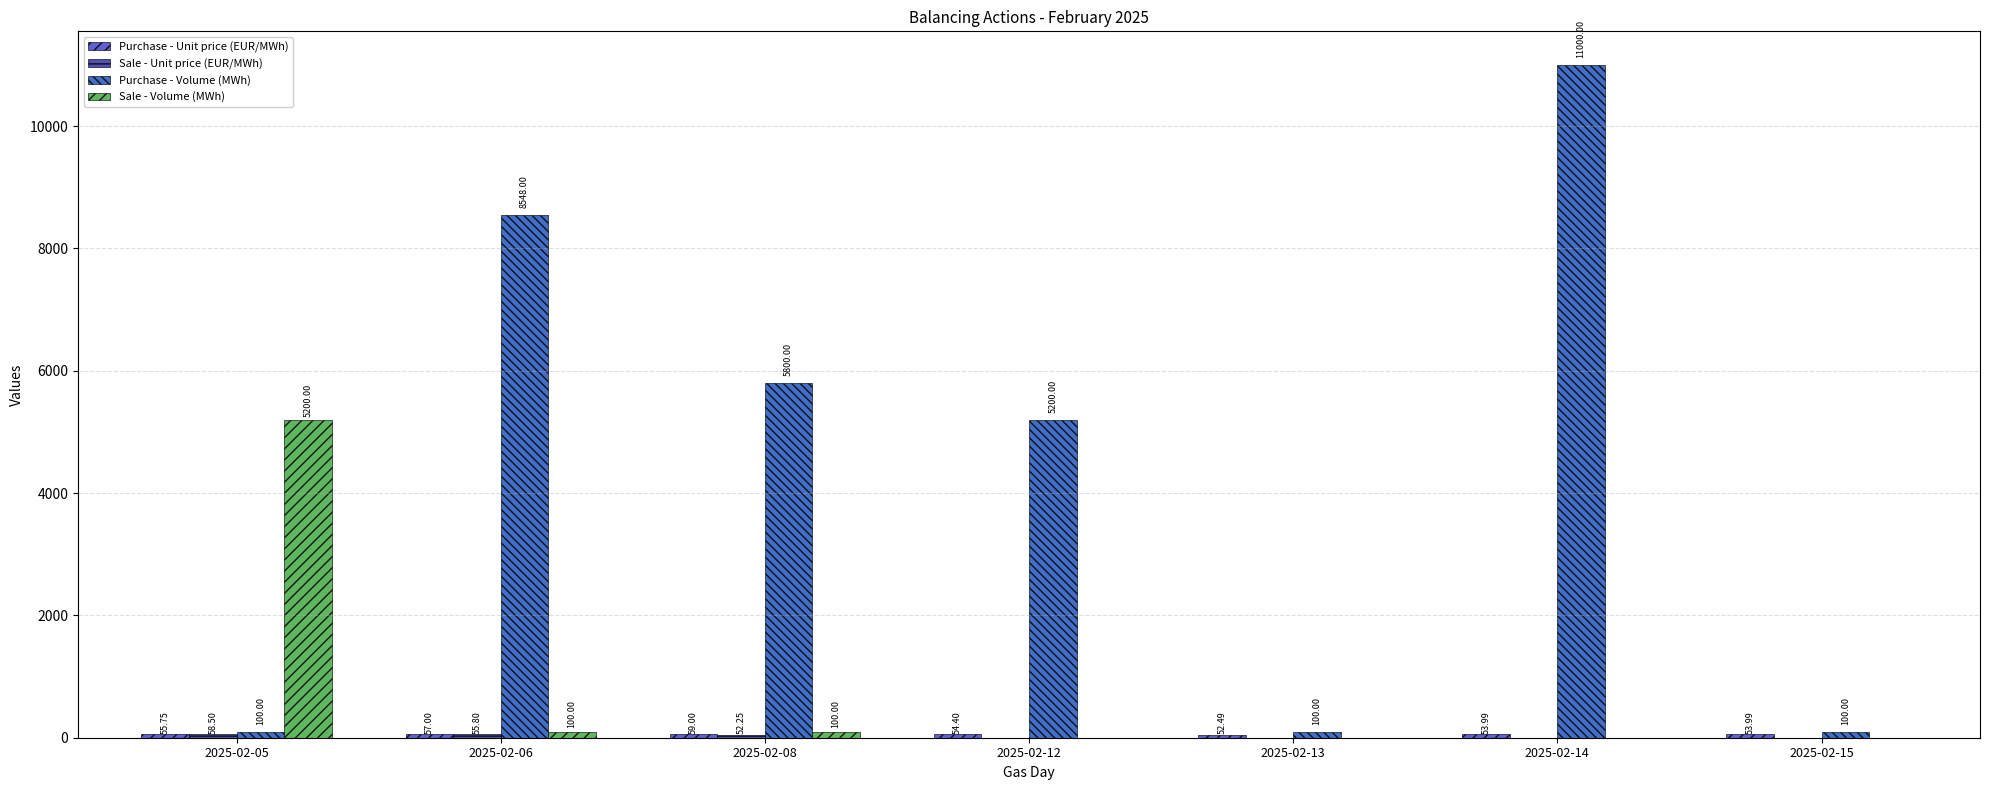

Which series changed the most between 2025-02-12 and 2025-02-14?

Purchase - Volume (MWh)